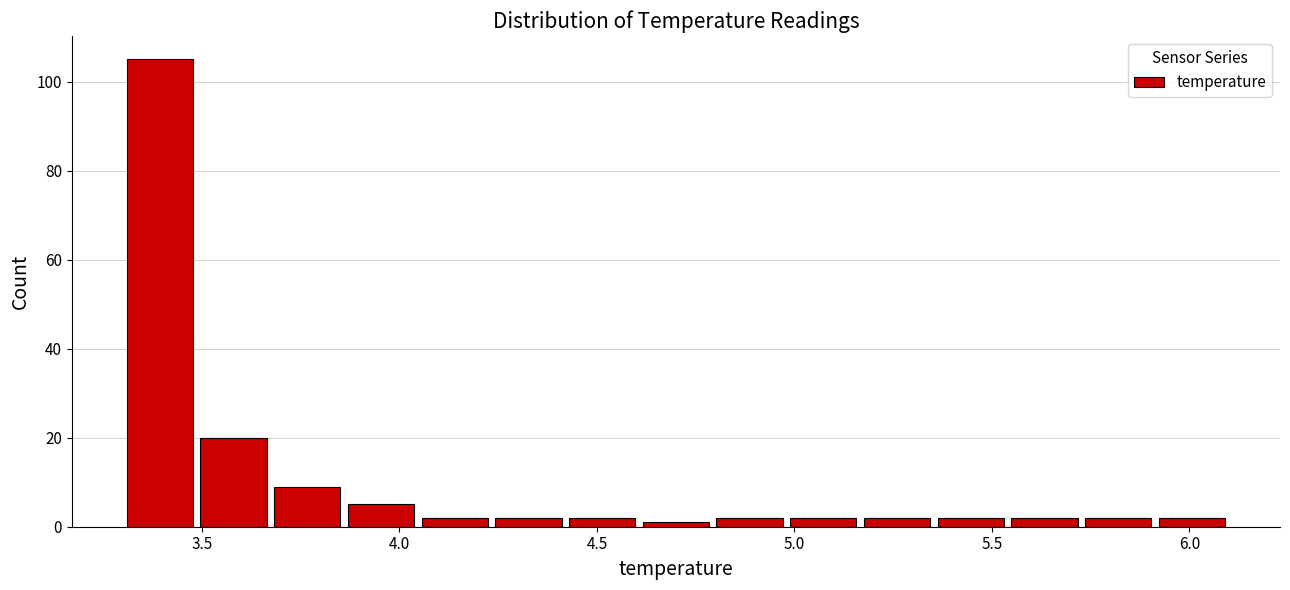

Around what value on the x-axis is the tallest bar? Give the approximate position of its centre, as read against the axis.

3.40